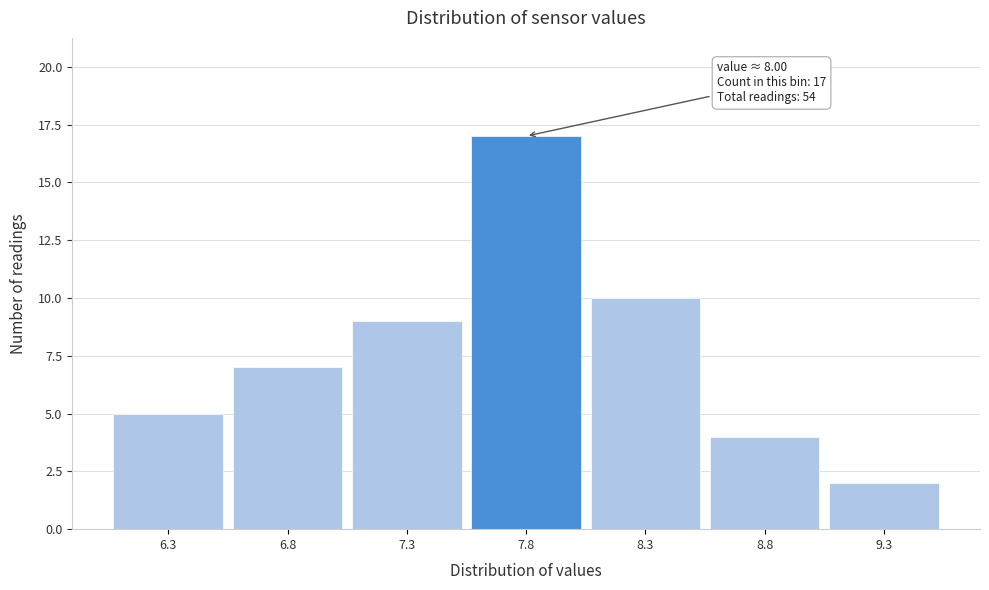

Which range on the x-axis has the tallest bar?

7.55 to 8.05